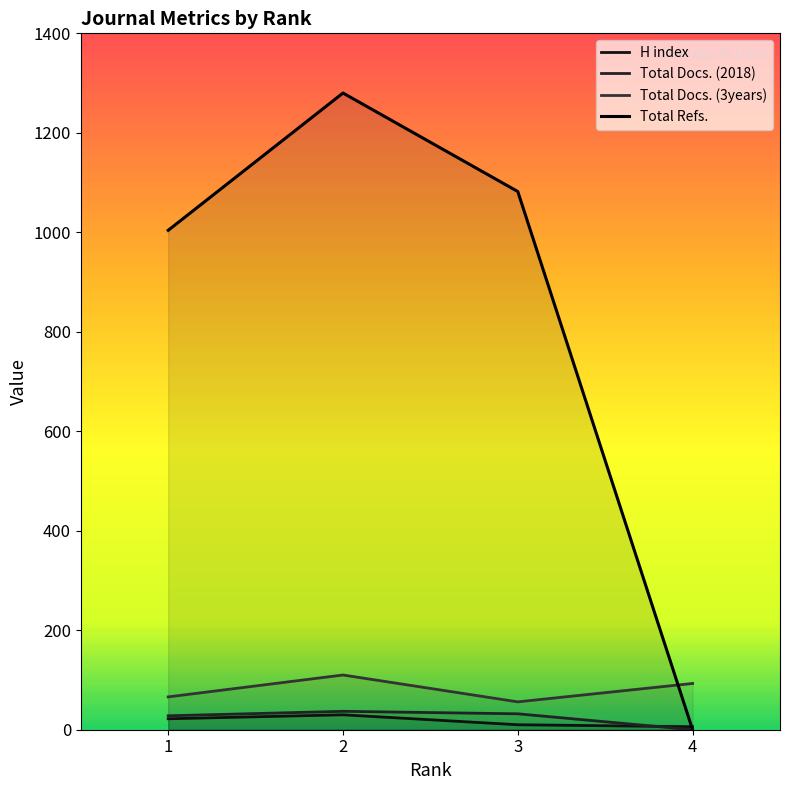

What is the total value across all series at 3?

1180